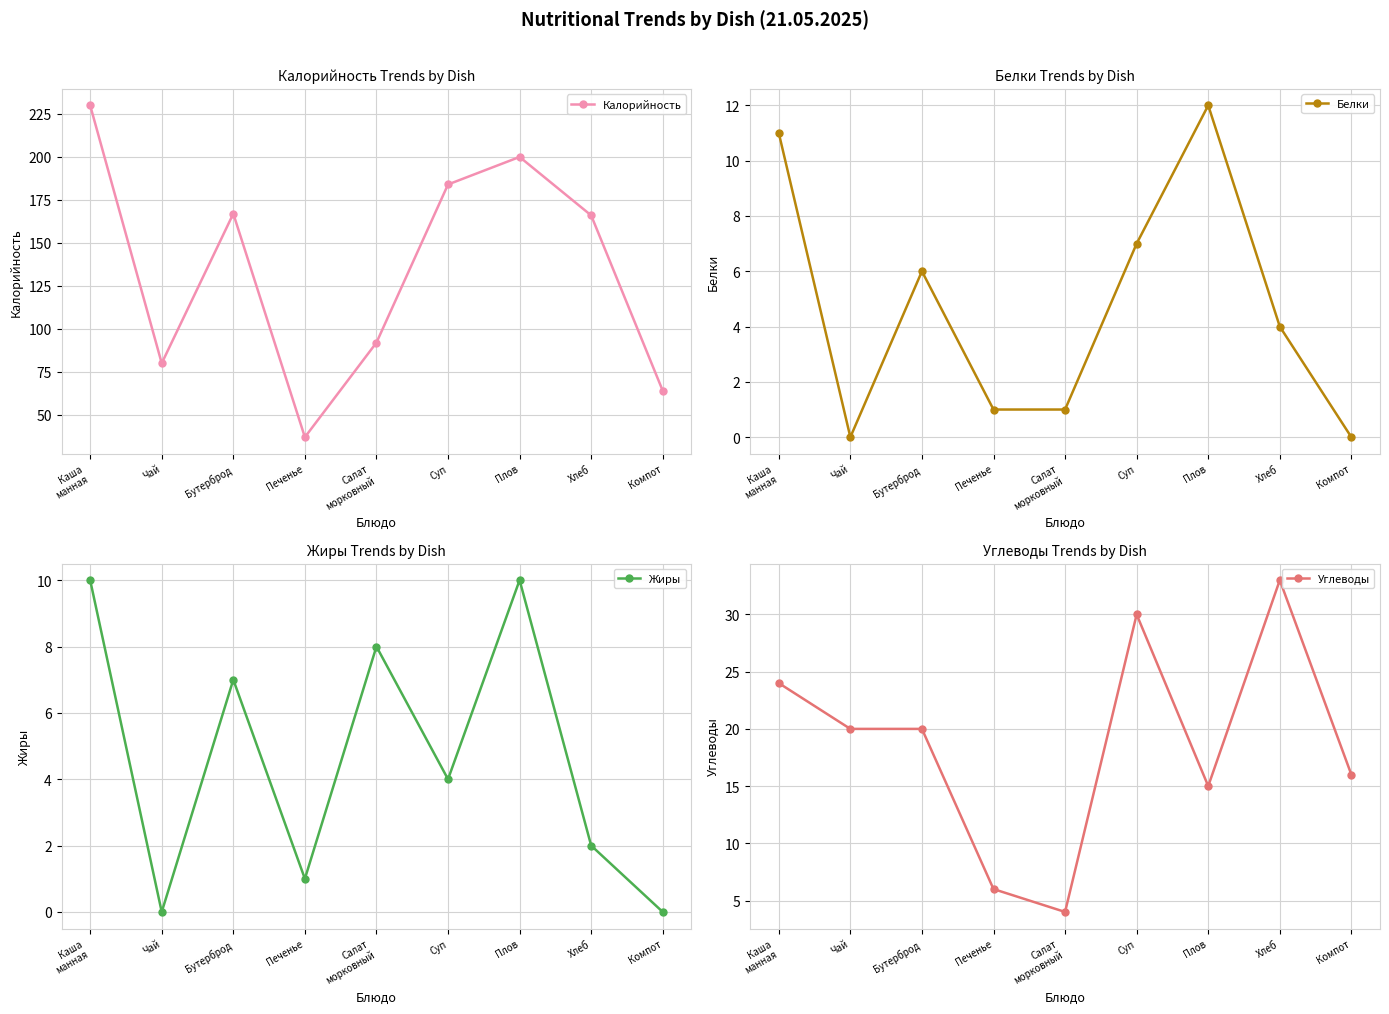

Does the chart have visible grid lines?

Yes